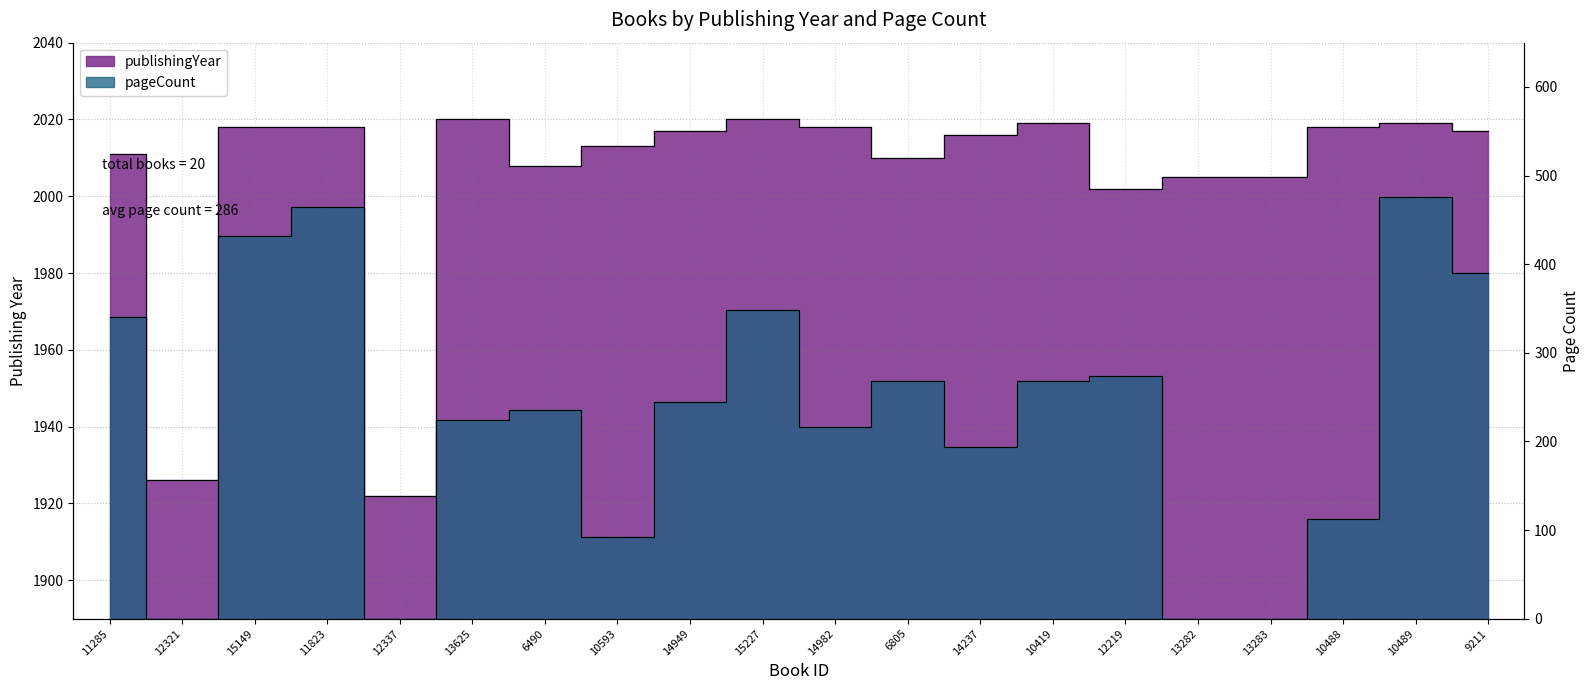

What is the sum of the pageCount values at 10488 and 13625?

336